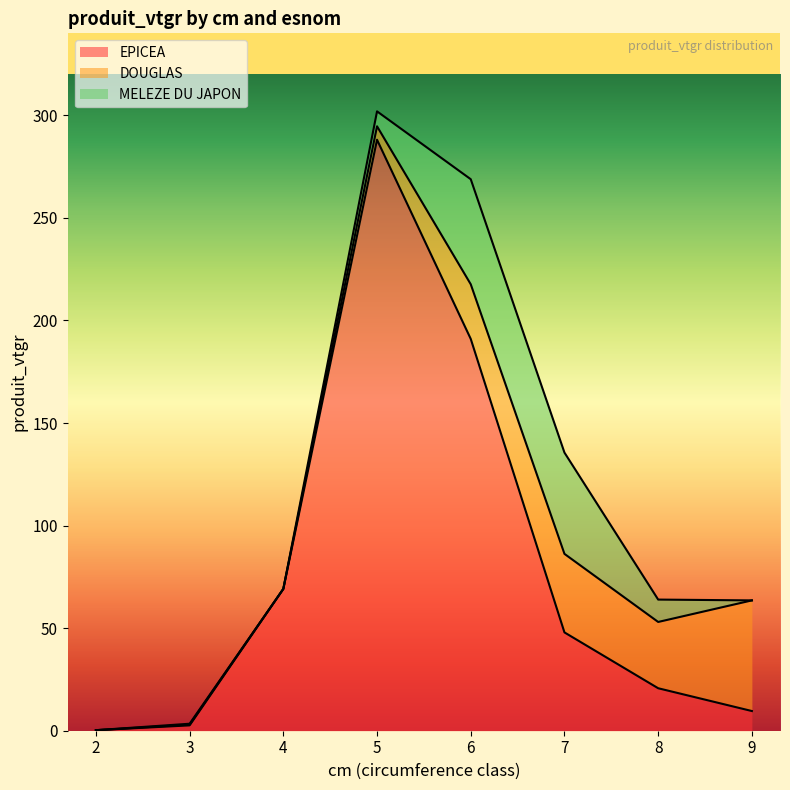

At which label is EPICEA closest to 144?

6